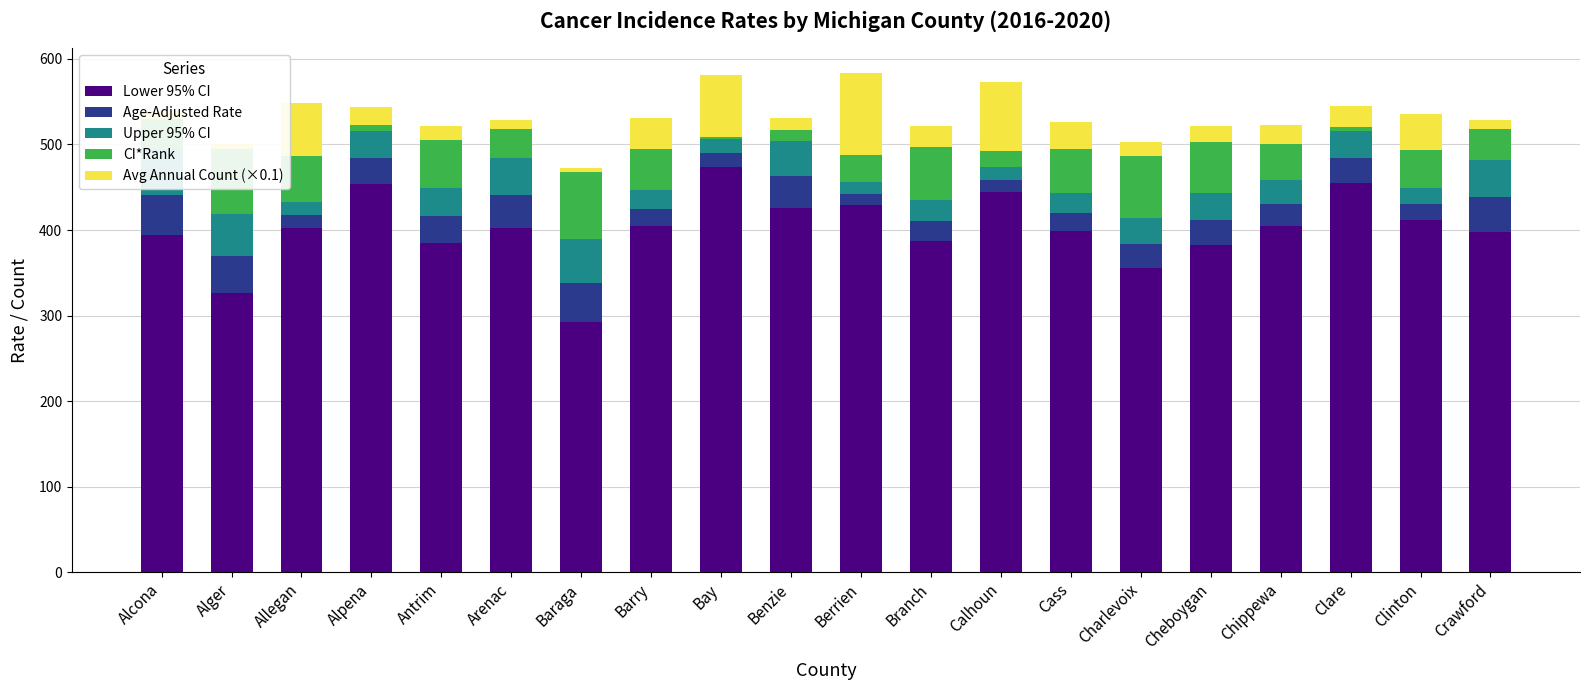

How many bars are there in total?

100